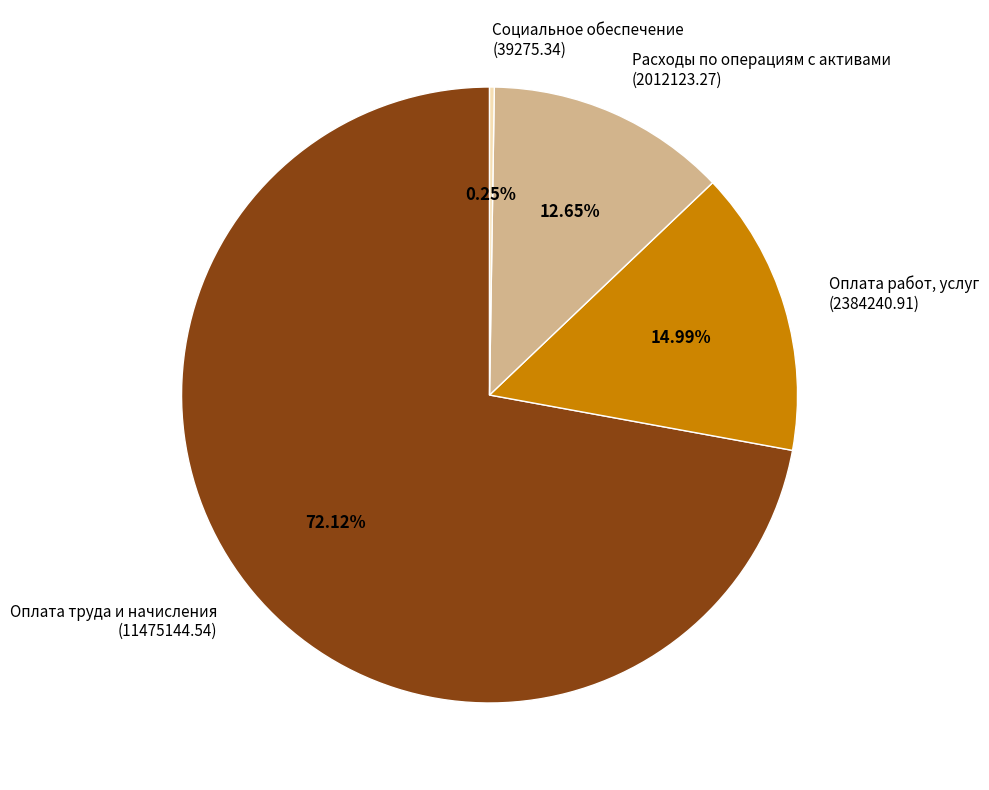

Is there any slice that represents more than half of the pie?

Yes